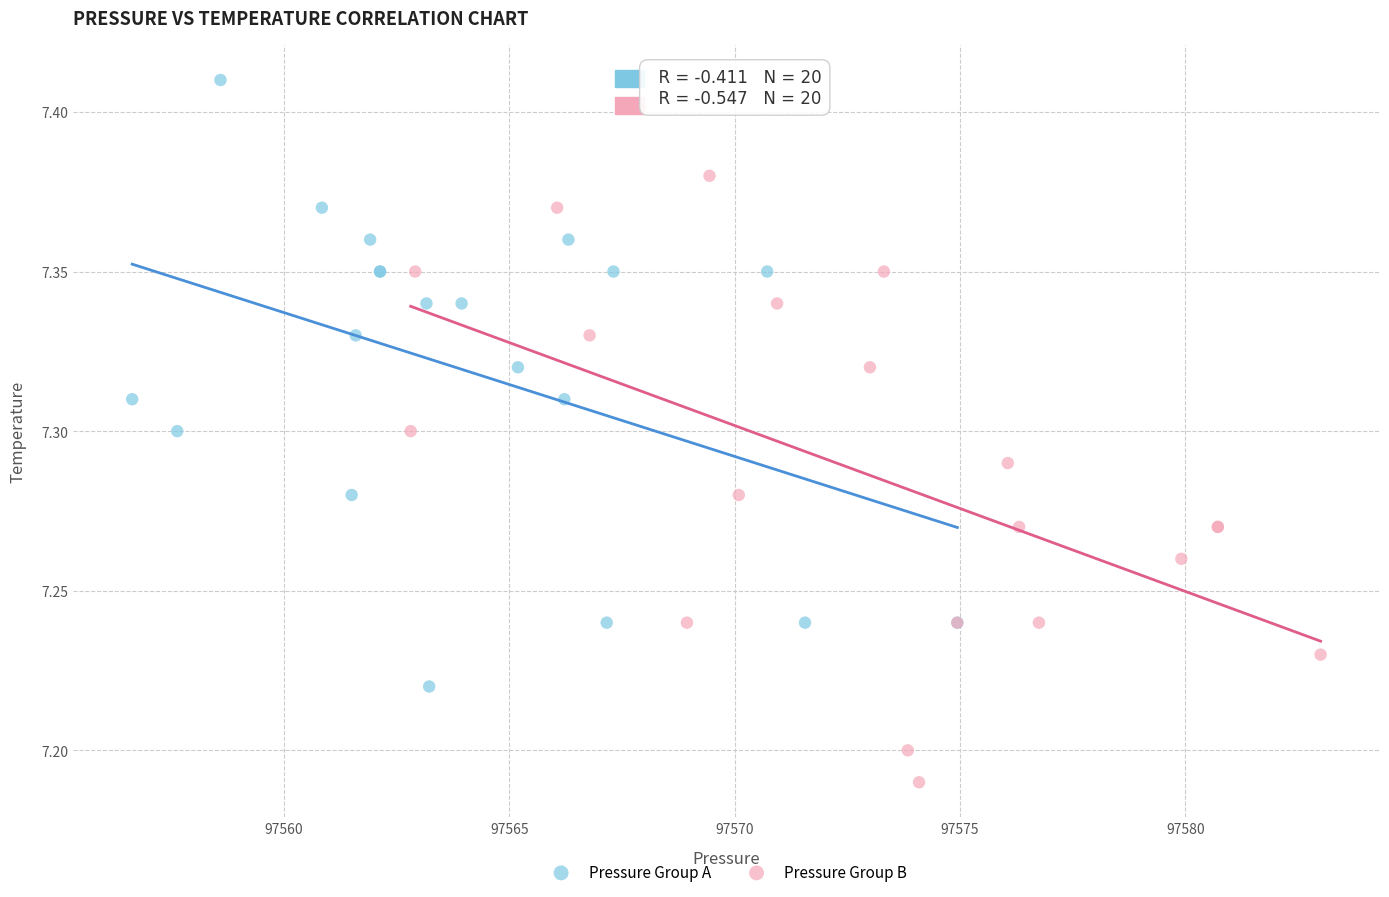

Which series reaches the minimum Y coordinate?

Pressure Group B